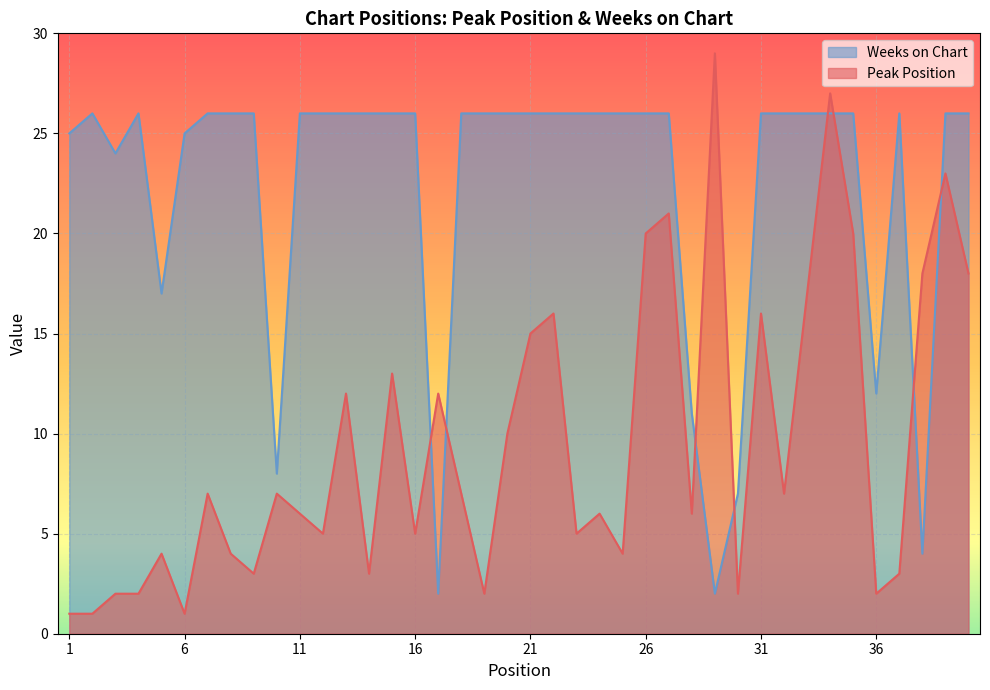

What is the sum of the Peak Position values at 1 and 30?

3